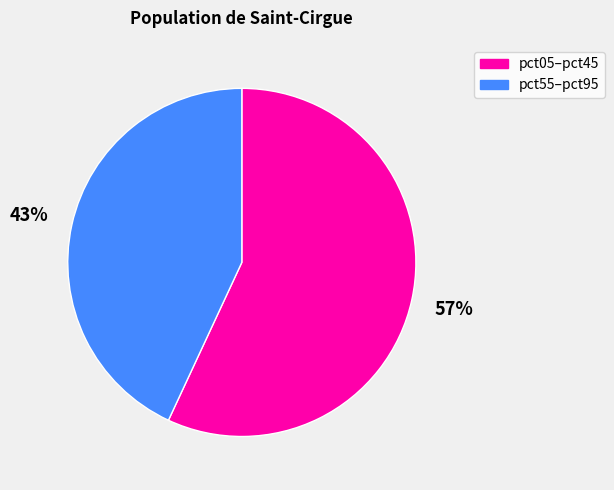

Is it true that pct55–pct95 is 43% of the pie?

True